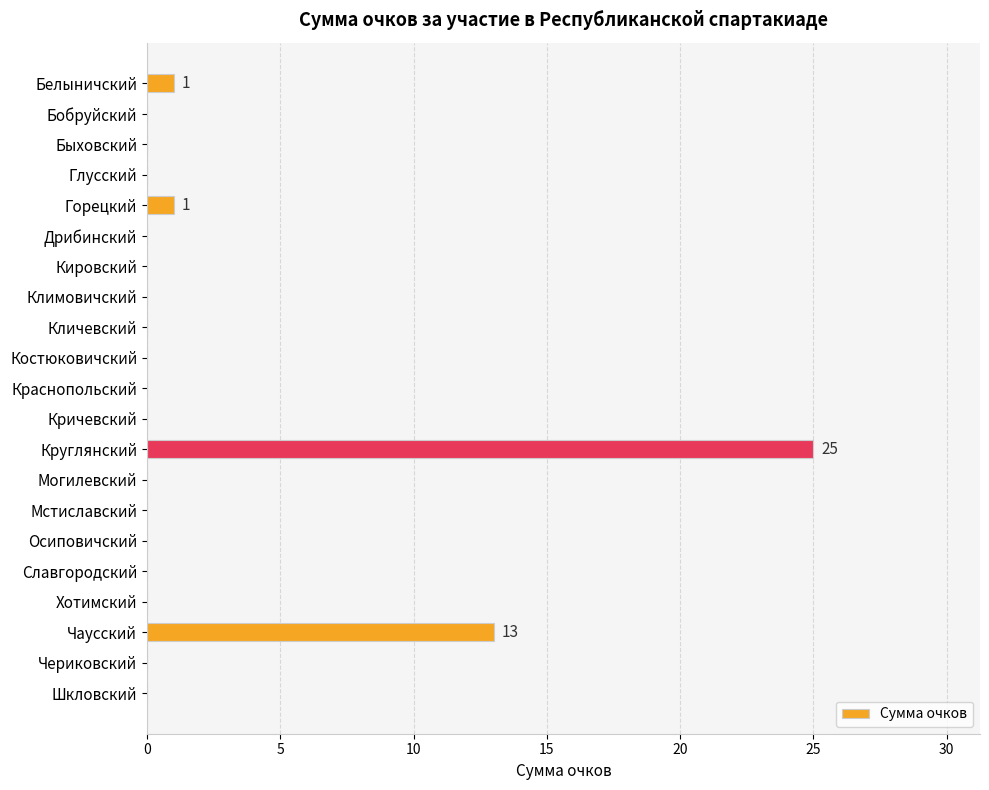

Which category has the highest value across all series?

Круглянский